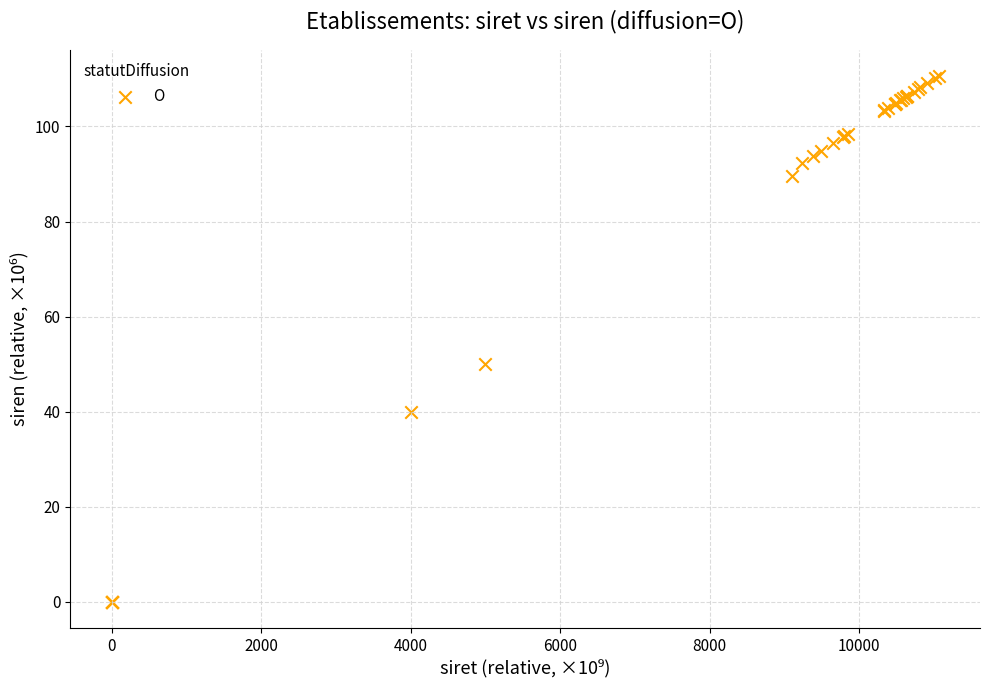

What Y value in the scatter plot is closest to 55?

50.0